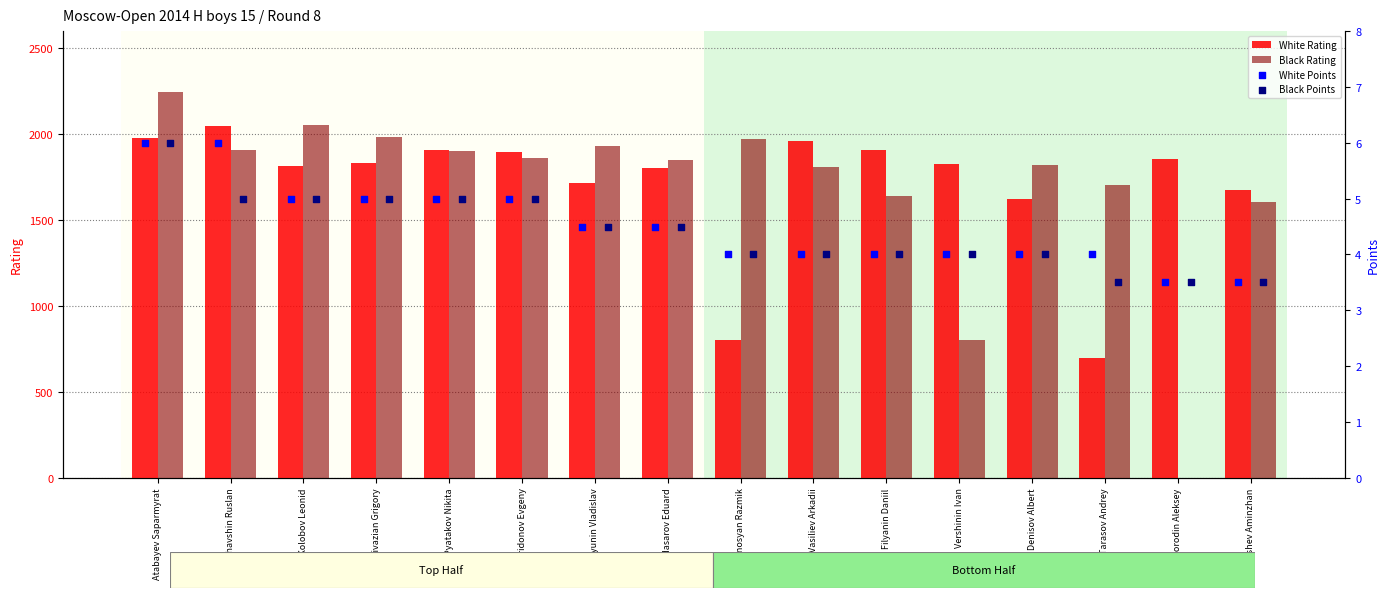

Which series contains the highest Y value?

Black Rating